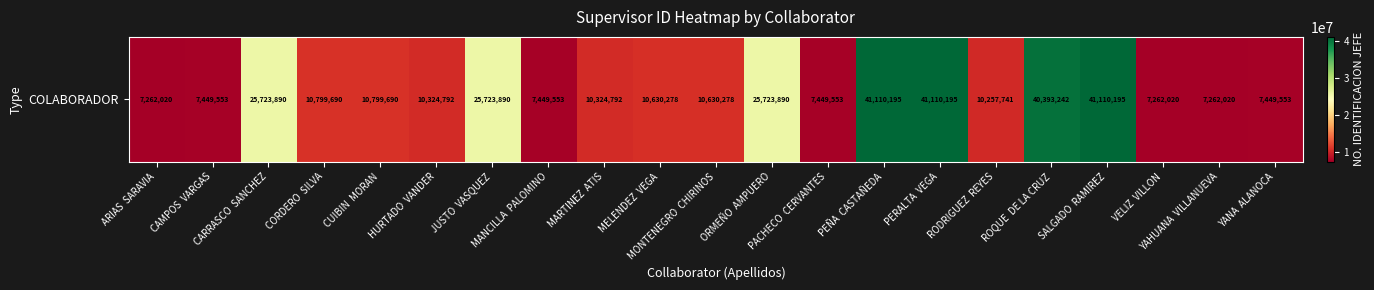

At which label does the data first exceed 10630278?

CARRASCO  SANCHEZ